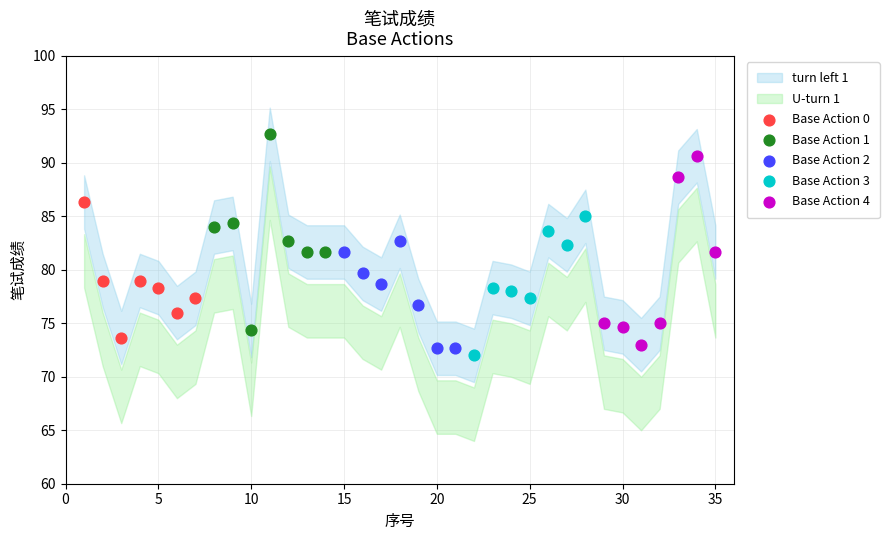

Which series has the largest Y range (max minus min)?

Base Action 1